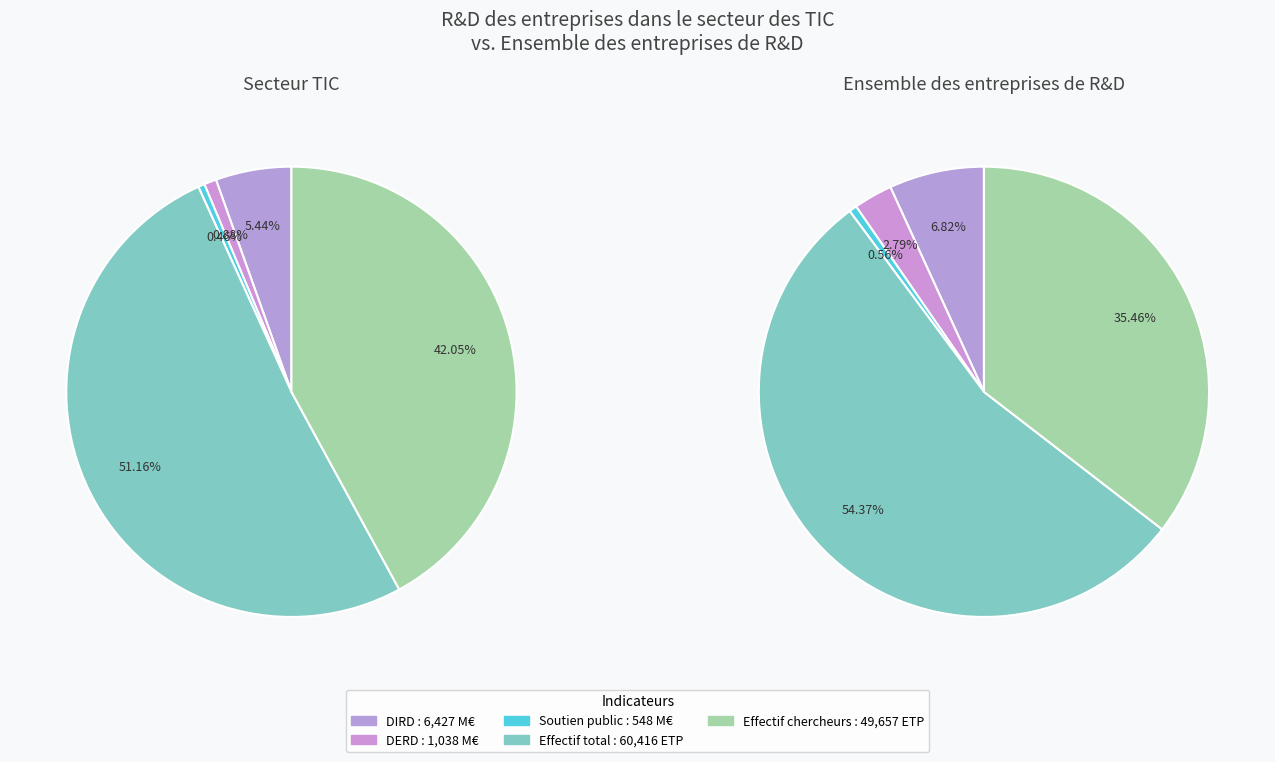

What is the largest slice in the pie chart?

Effectif total R&D (secteur TIC, ETP)